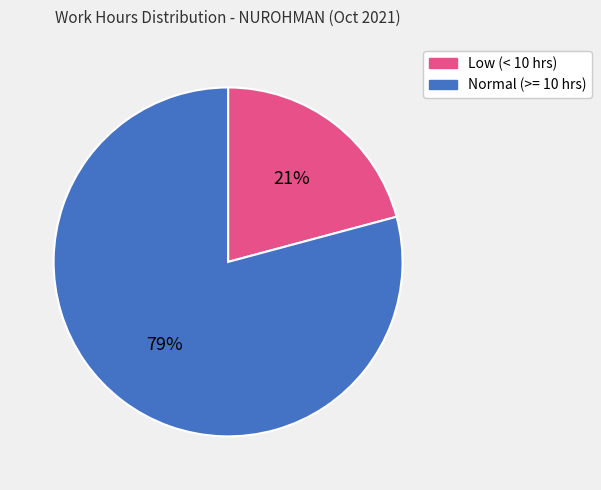

How many segments does this pie chart have?

2